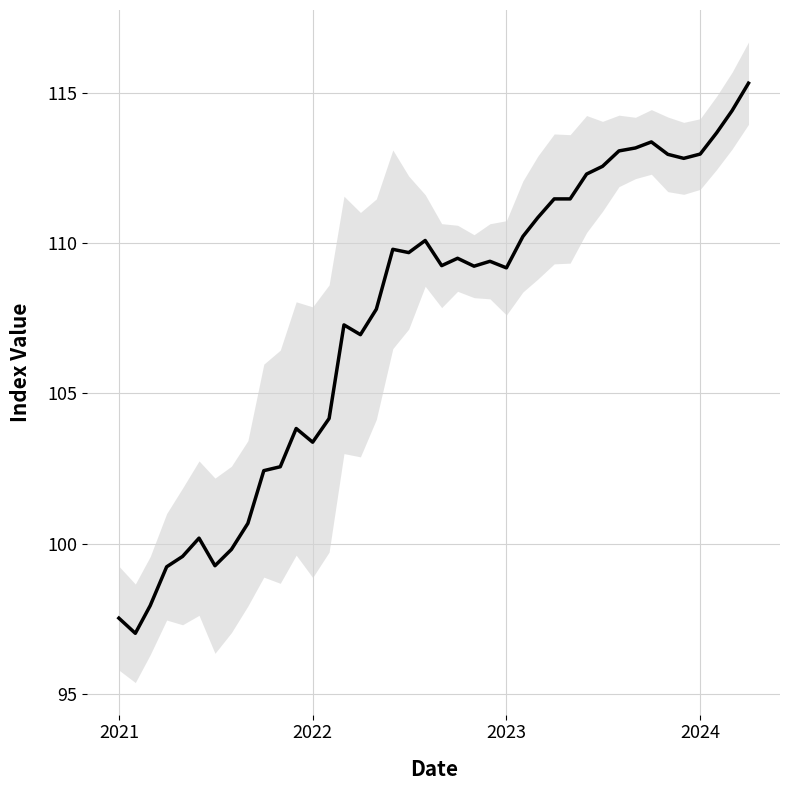

How many interior local valleys (lower than both neighbors) does the data have?

9